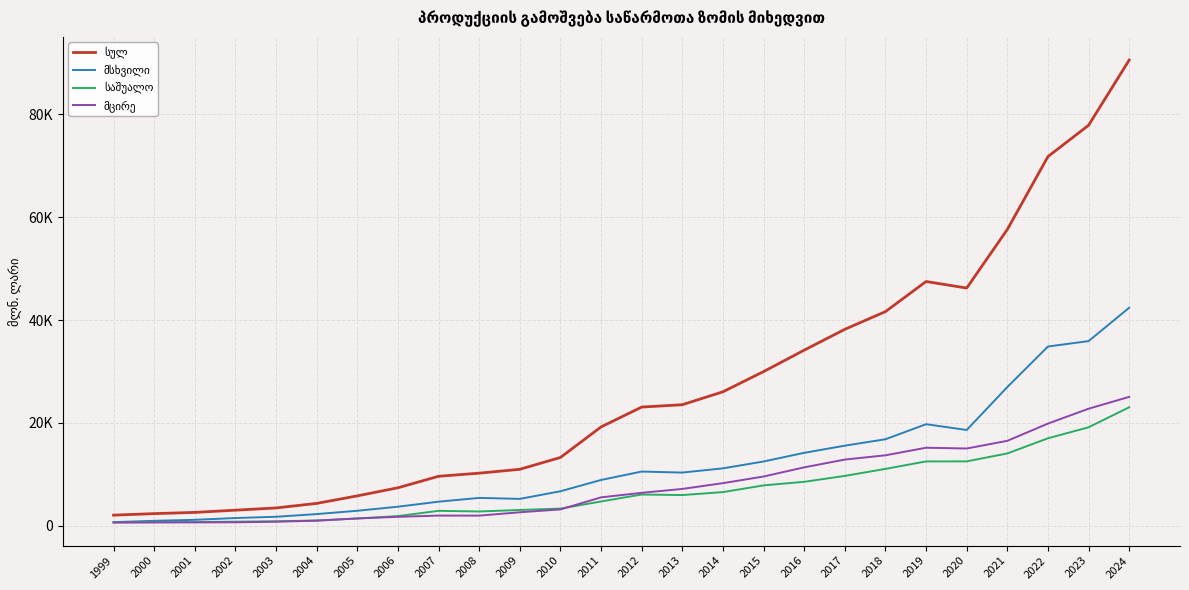

Where do მცირე and საშუალო first cross each other?

2004 and 2005